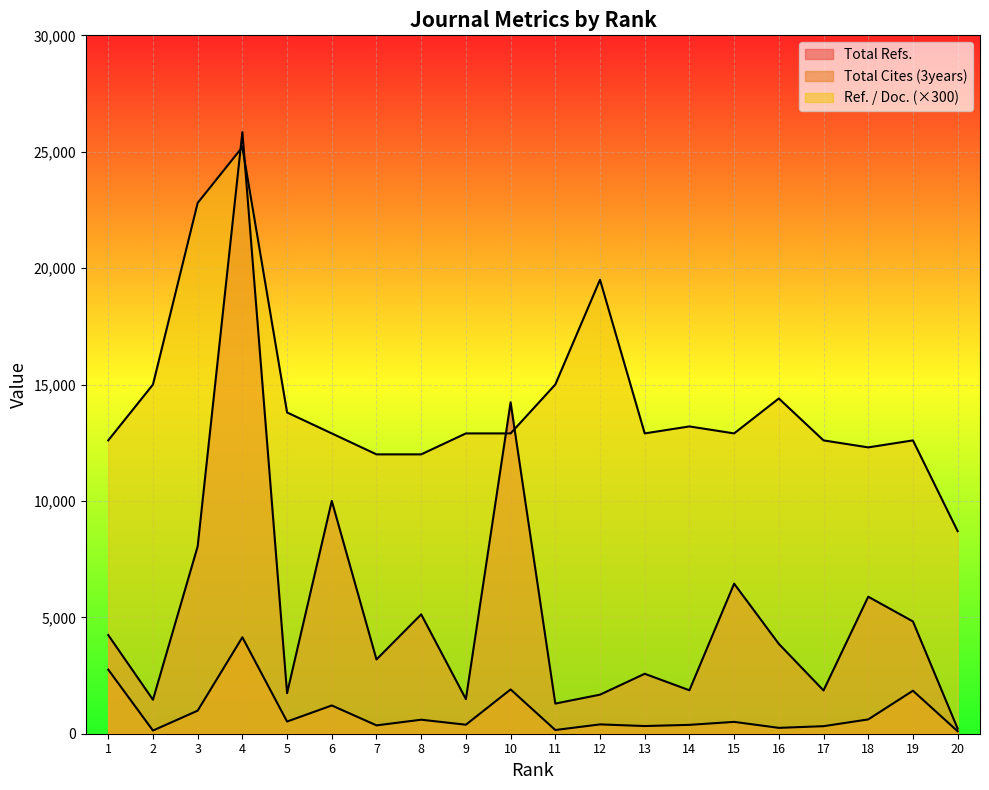

Which has a higher value, 7 or 3?

3